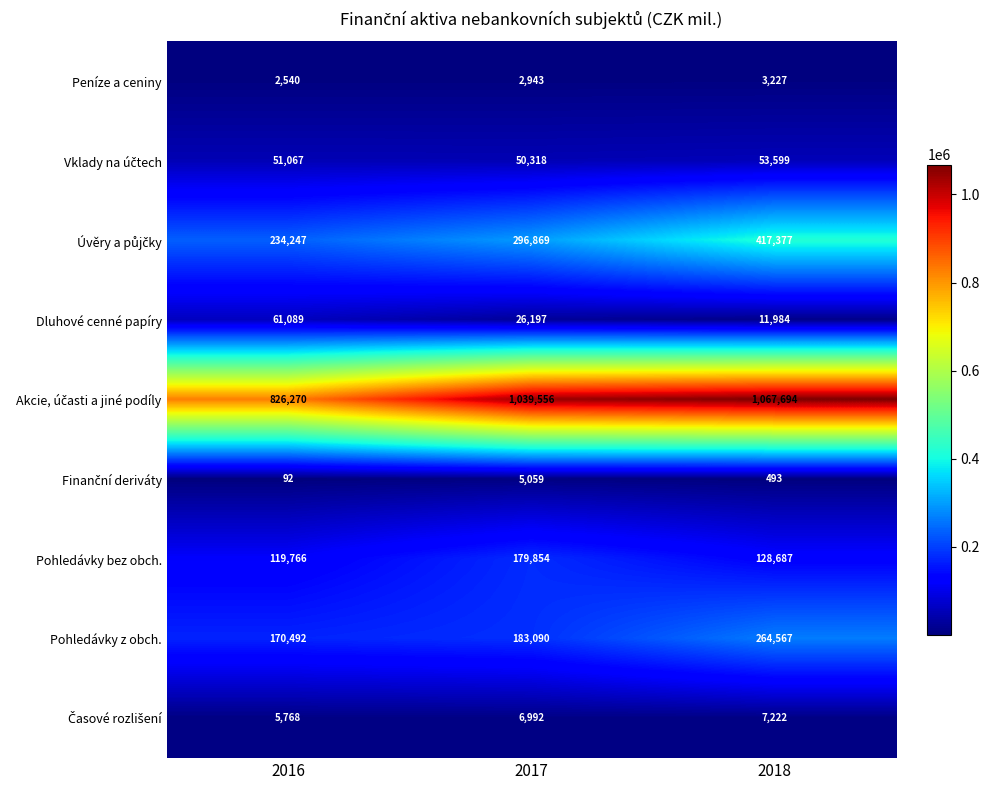

What is the greatest value displayed?

1067694